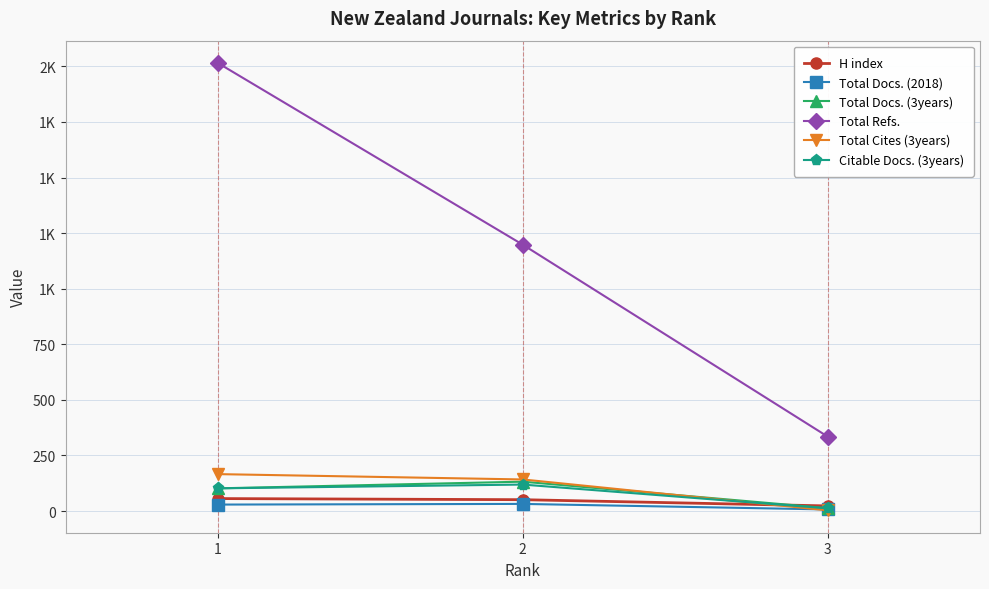

True or false: H index has a value of 23 at 3.

True